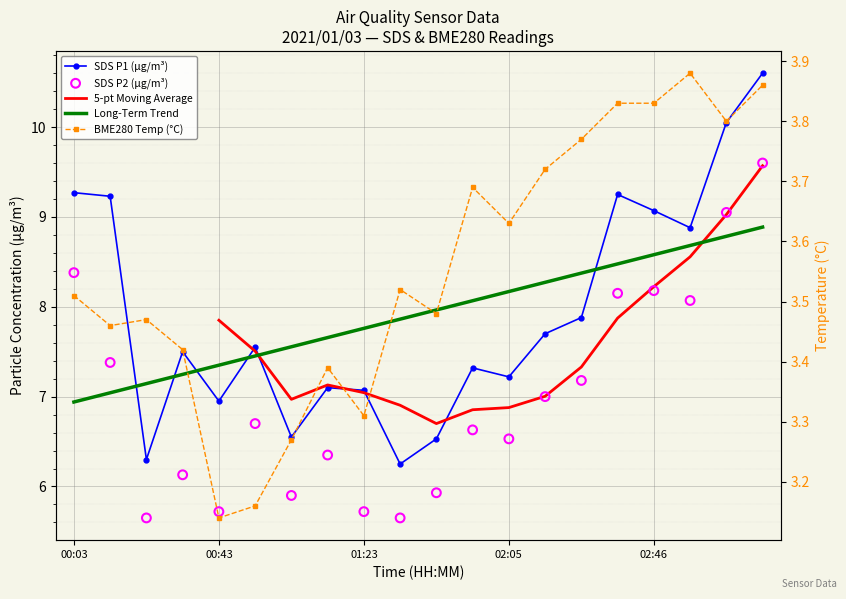

Which series has the largest total across all categories?

SDS_P1